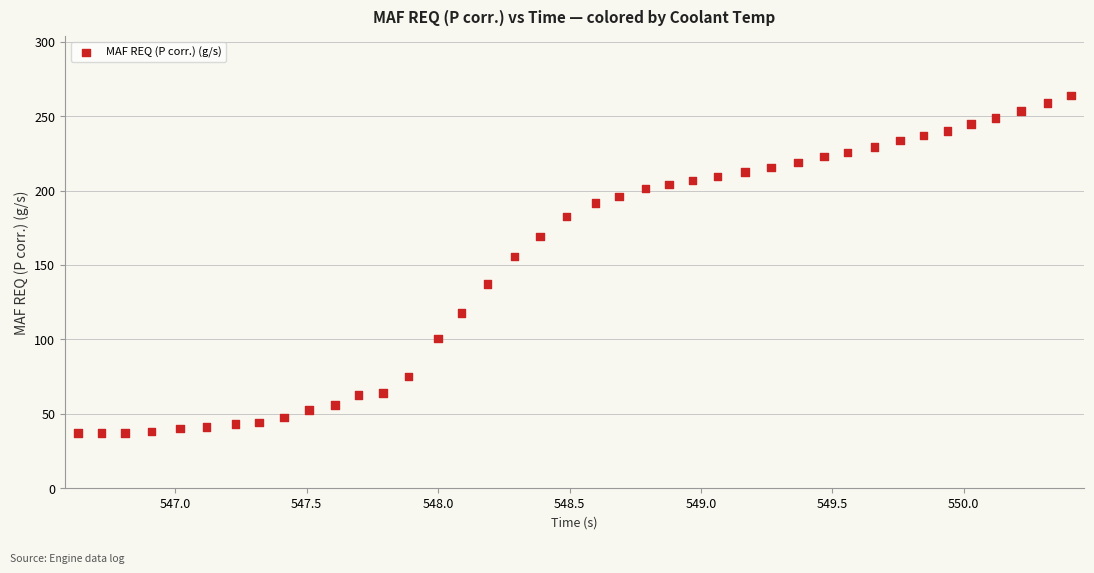

What Y value in the scatter plot is closest to 150?

155.6